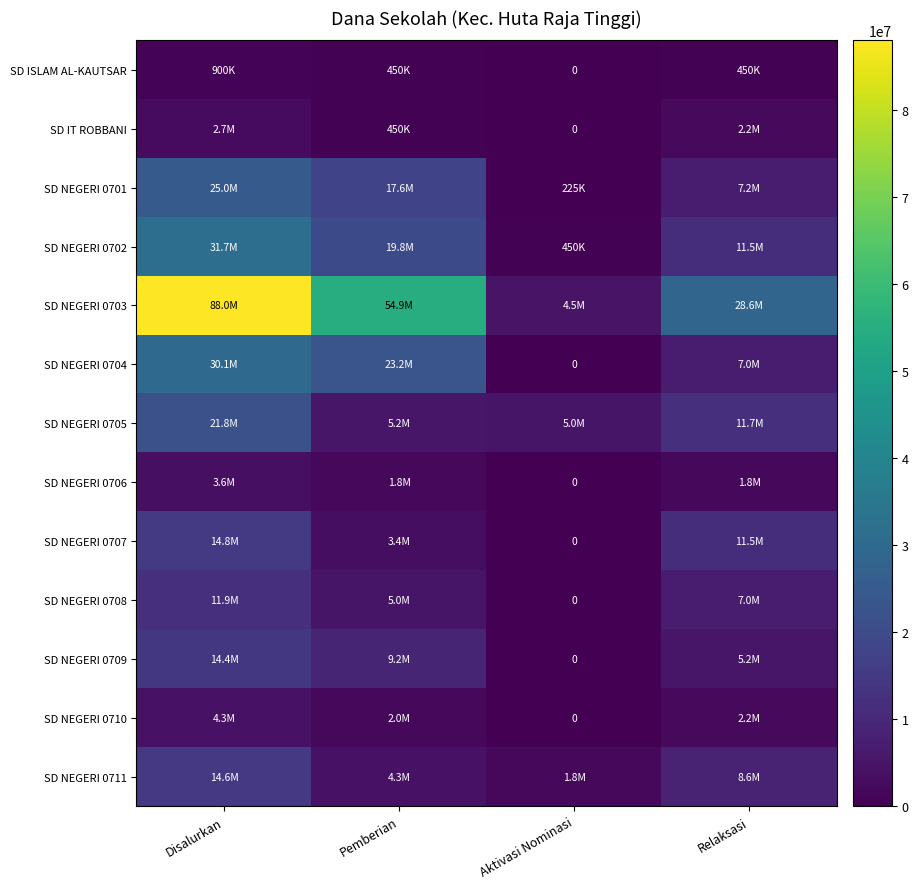

Is the value of SD IT ROBBANI at Pemberian greater than the value of SD NEGERI 0711 at Aktivasi Nominasi?

No